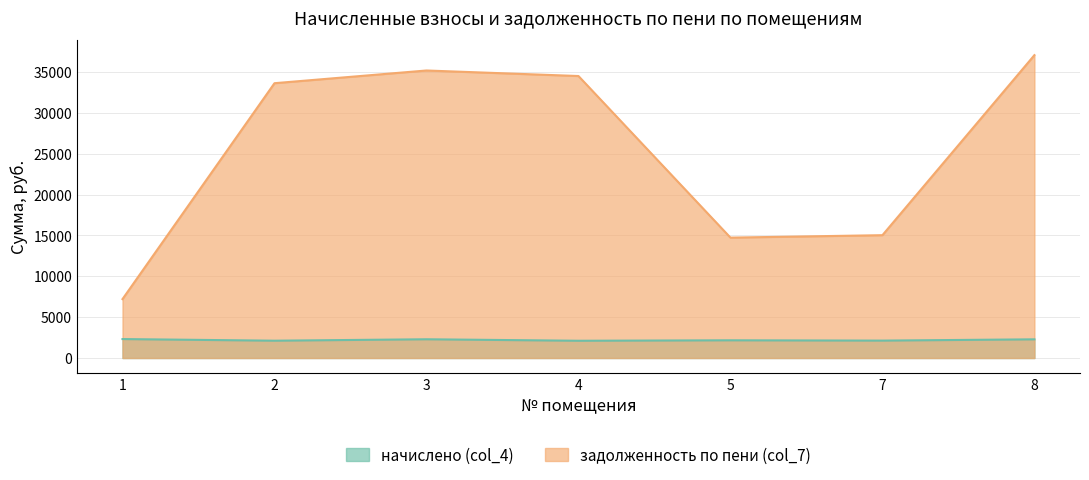

Which category has the highest value across all series?

8